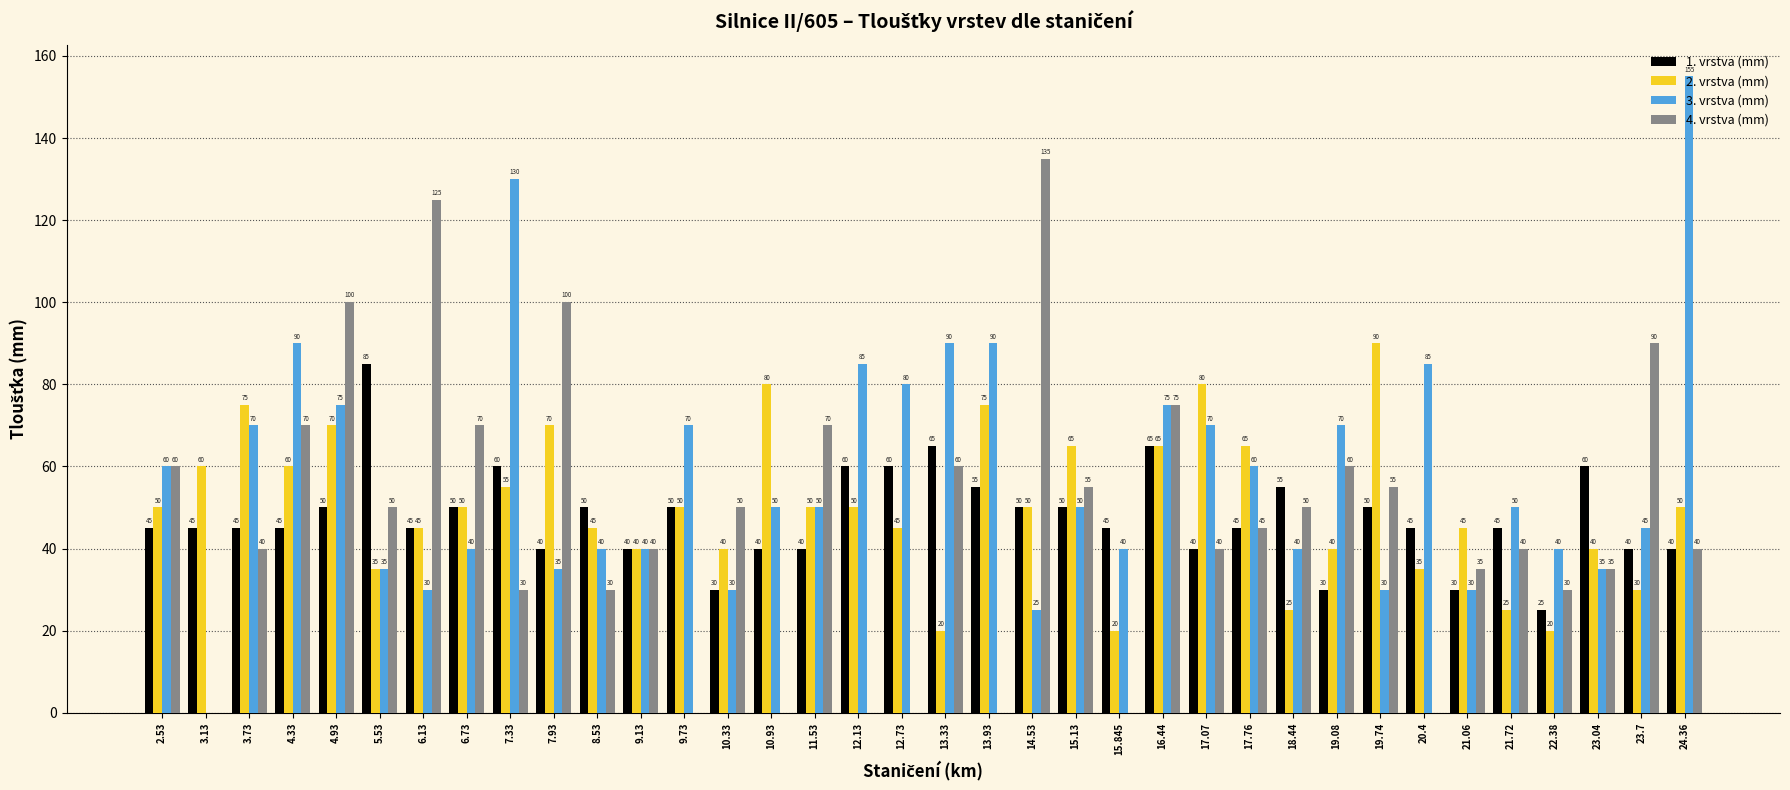

Is the value of 4. vrstva (mm) at 10.93 greater than the value of 3. vrstva (mm) at 12.13?

No